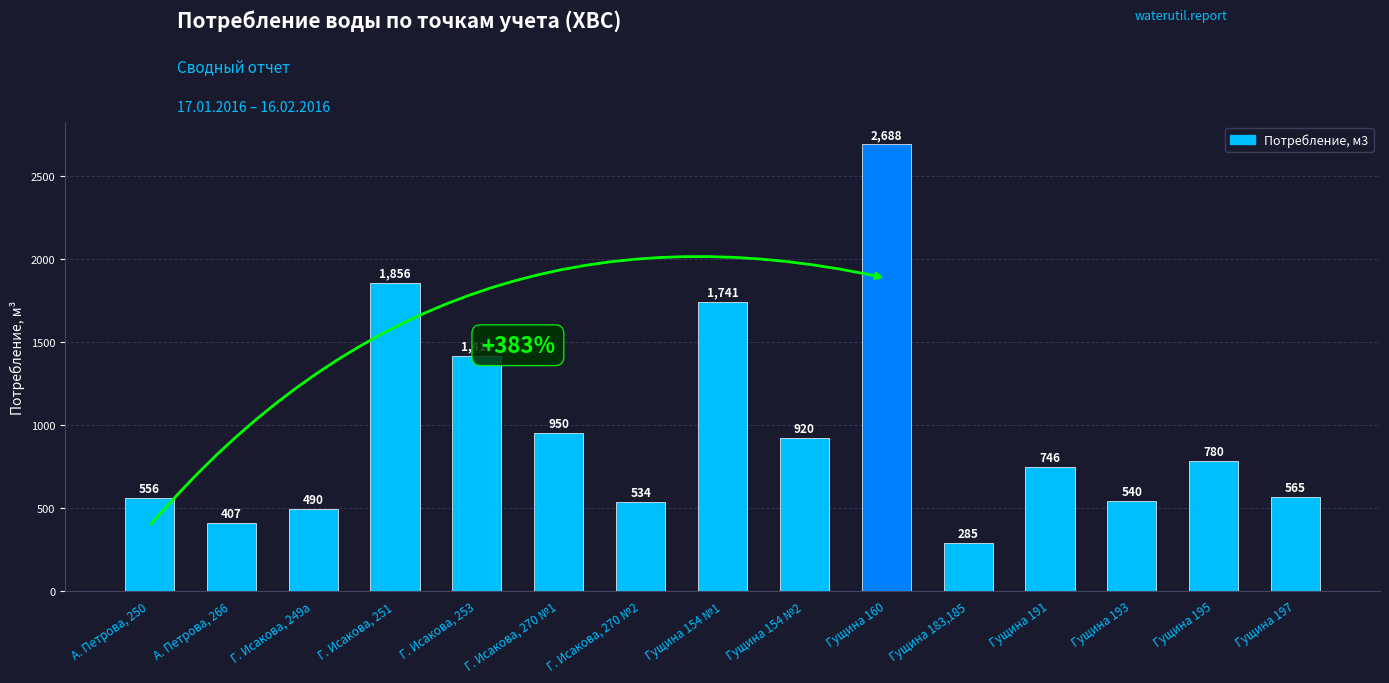

Which category has the lowest value across all series?

Гущина 183,185